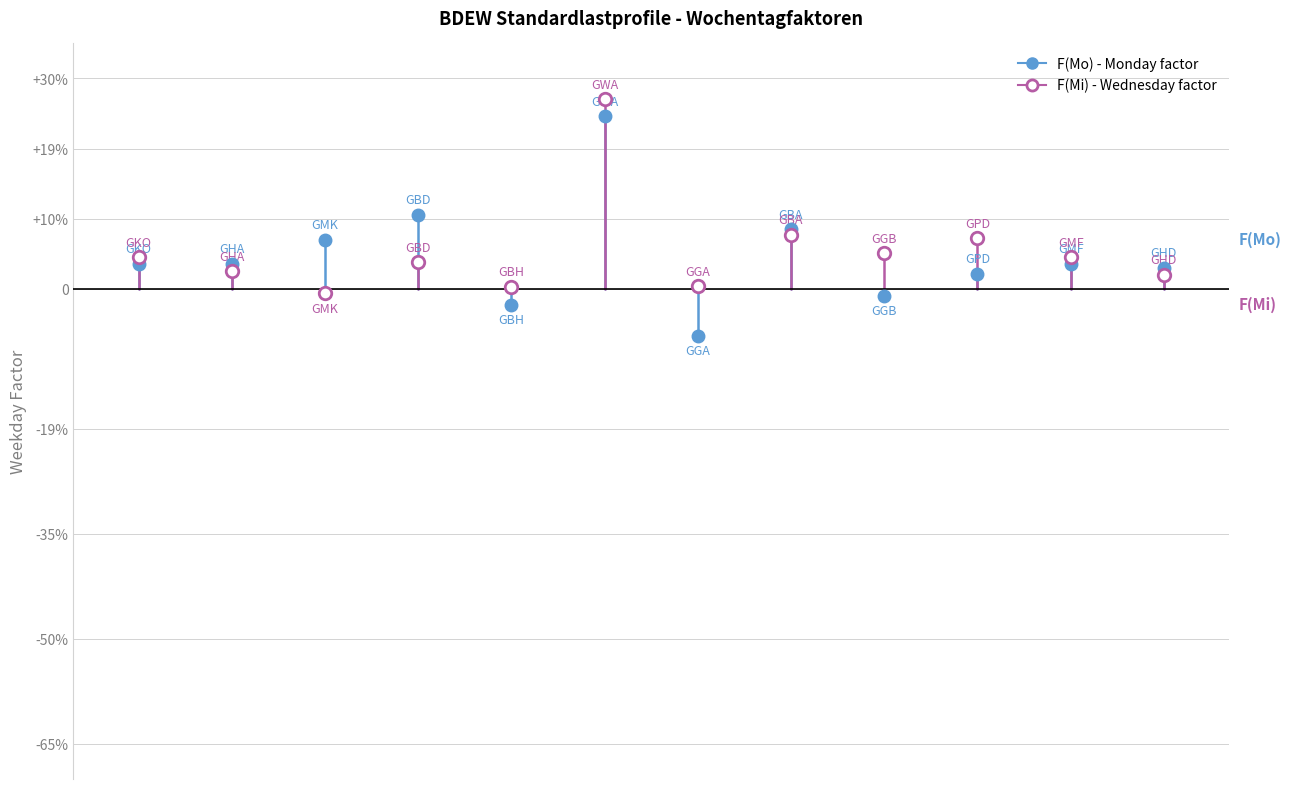

Is this an area chart (filled region under the line)?

No